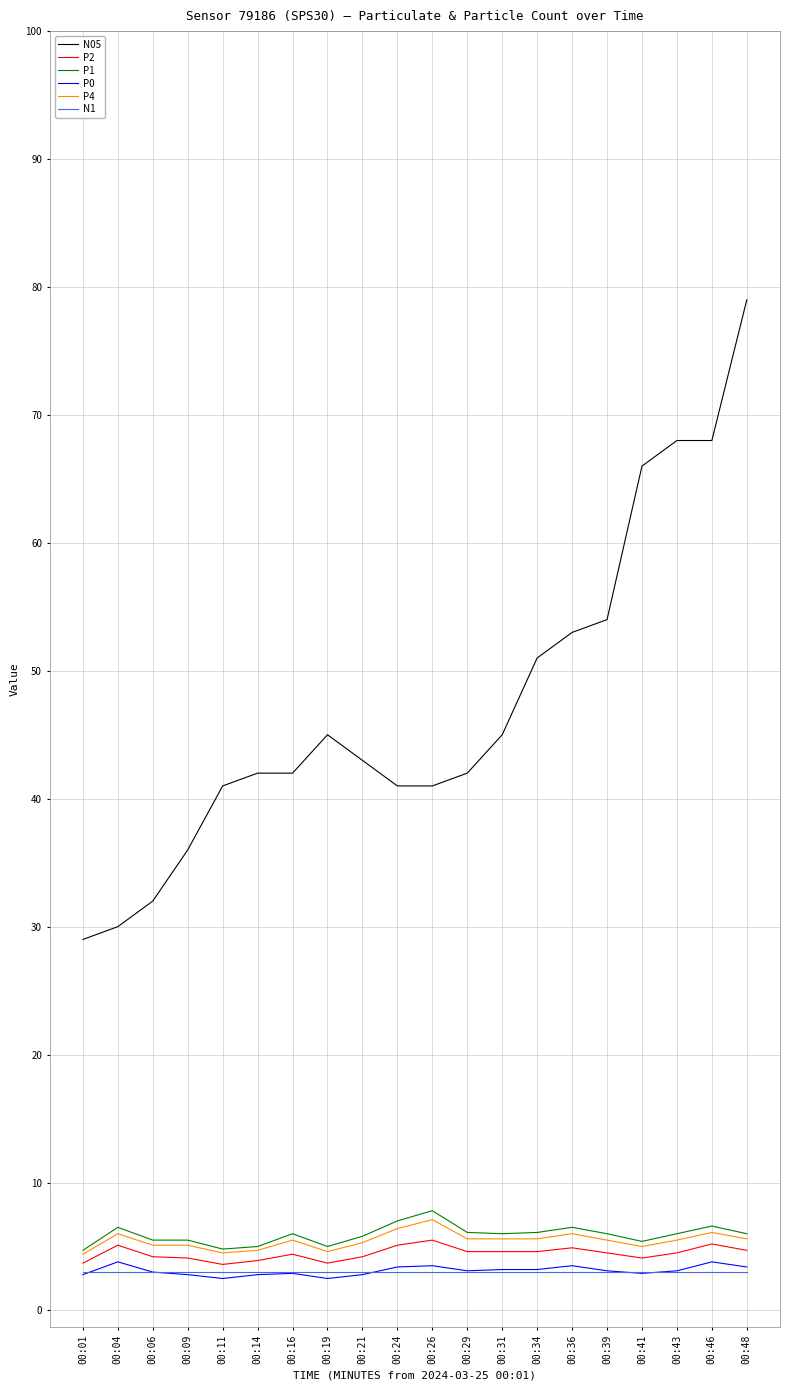

At how many categories does at least one series exceed 19?

20